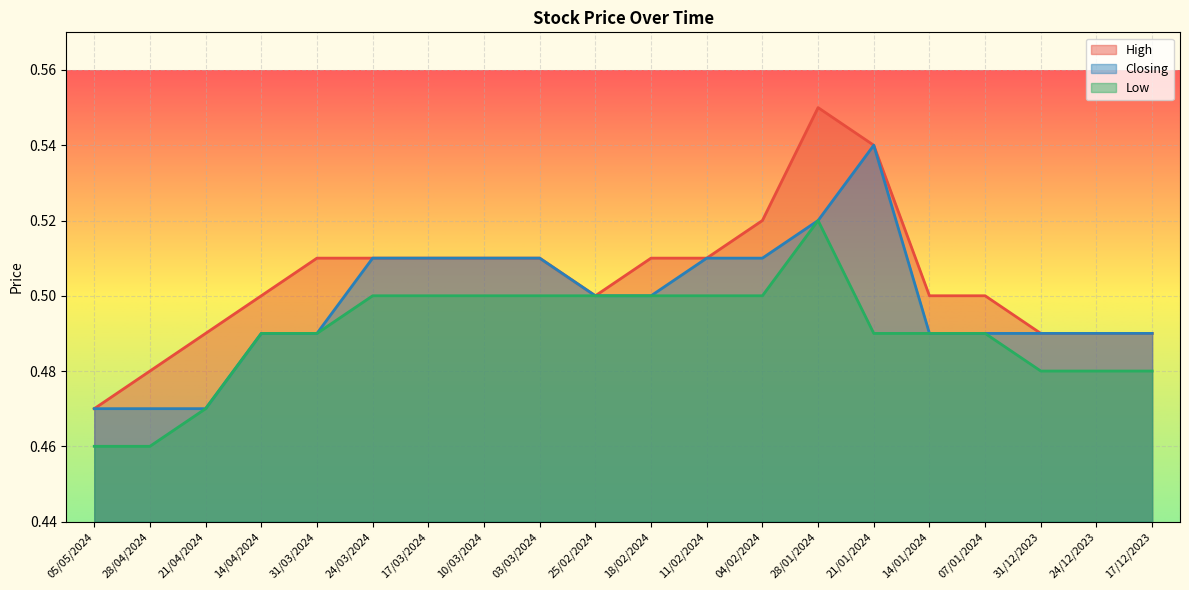

At which category is the sum across all series the highest?

28/01/2024